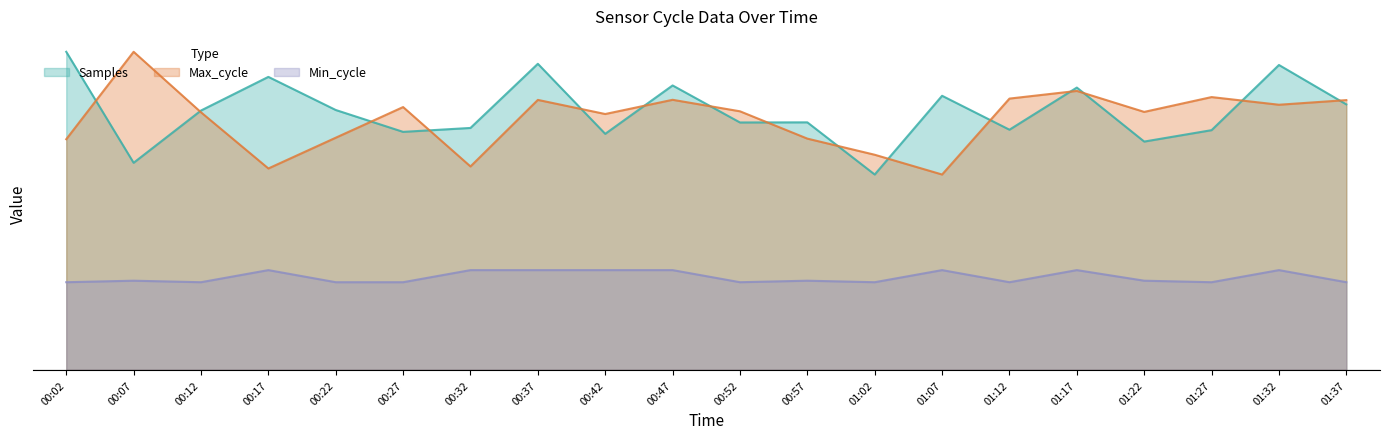

Reading left to right, list all the values displayed in this chart.

Samples: 3155.0	2054.2	2572.6	2906.3	2577.9	2360.9	2399.9	3036.0	2341.4	2821.3	2454.1	2455.4	1938.0	2718.8	2382.4	2800.3	2264.7	2377.9	3024.3	2633.6
Max_cycle: 2288.0	3155.0	2555.0	1998.0	2303.0	2607.0	2018.0	2678.0	2538.0	2679.0	2565.0	2294.0	2134.0	1938.0	2691.0	2767.0	2559.0	2706.0	2630.0	2676.0
Min_cycle: 870.0	885.0	870.0	990.0	870.0	870.0	990.0	990.0	990.0	990.0	870.0	885.0	870.0	990.0	870.0	990.0	885.0	870.0	990.0	870.0